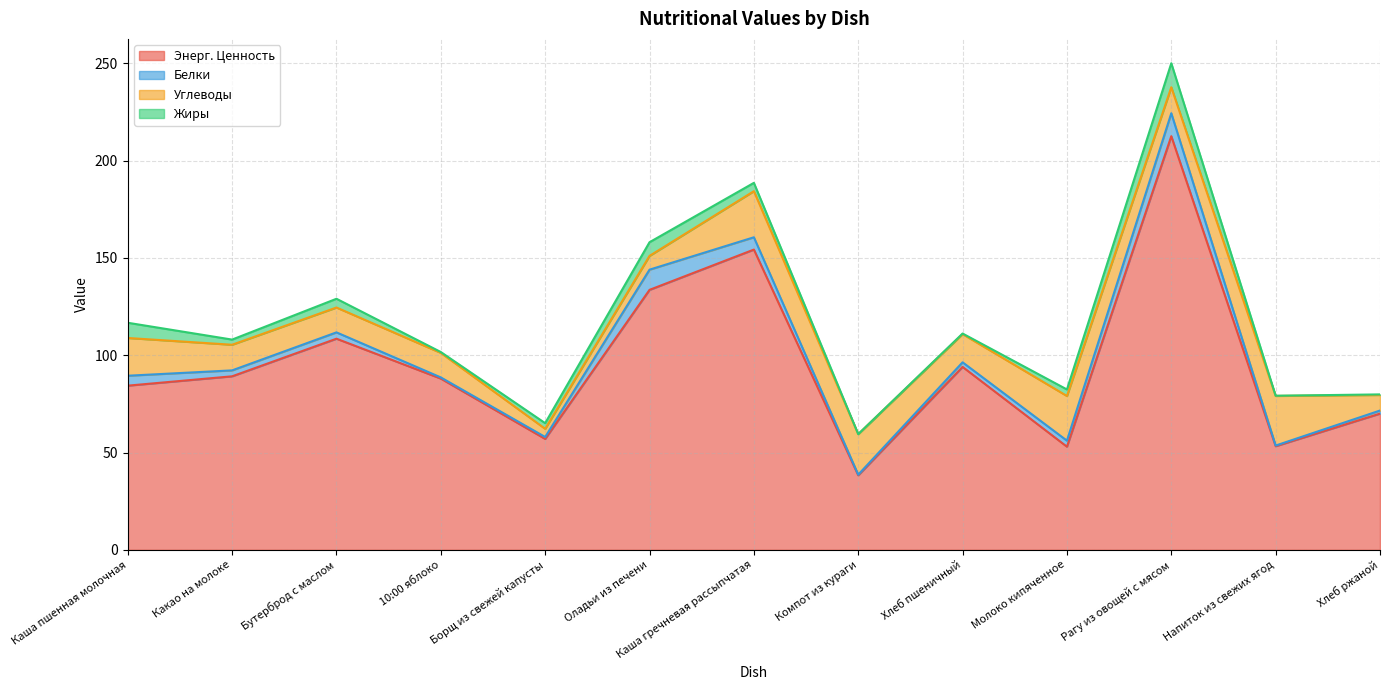

What value does the Жиры series have at Какао на молоке?

2.6